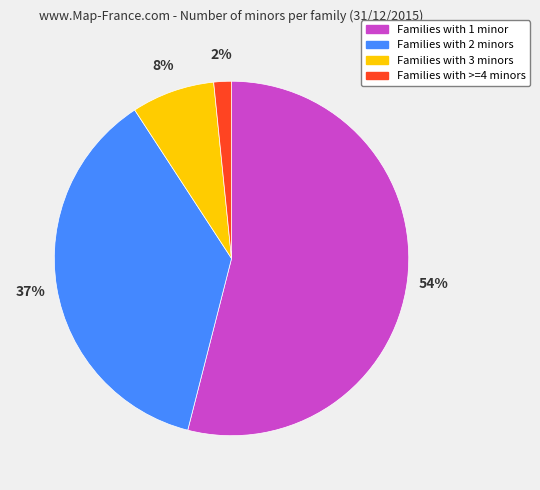

What is the largest slice in the pie chart?

Families with 1 minor